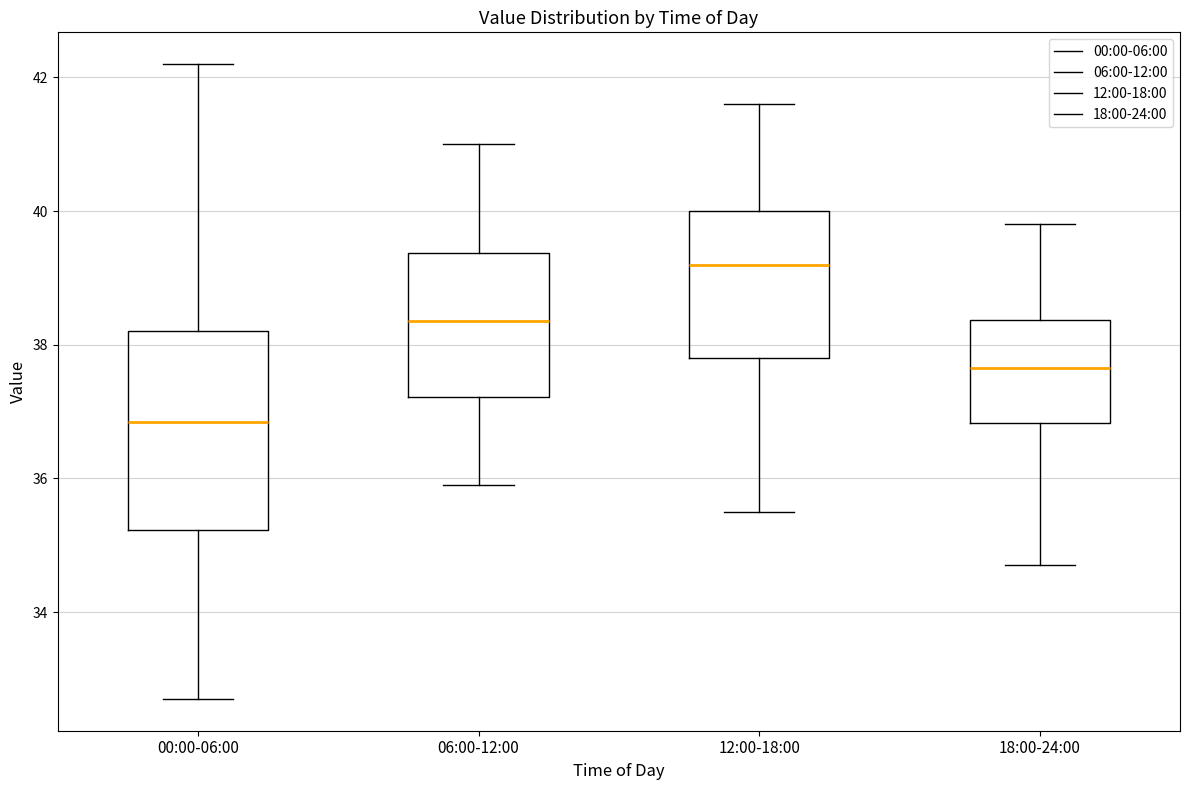

Reading left to right, transcribe this box plot: for each box, give where its median line is, the range the box spans, and where its two whiskers end, as read against the y-axis. The values are not printed on the chart, so give them approximately, as read against the axis.

00:00-06:00: median 36.8, box 35.2 to 38.2, whiskers 32.8 to 42.2
06:00-12:00: median 38.4, box 37.2 to 39.4, whiskers 36.0 to 41.0
12:00-18:00: median 39.2, box 37.8 to 40.0, whiskers 35.6 to 41.6
18:00-24:00: median 37.6, box 36.8 to 38.4, whiskers 34.8 to 39.8